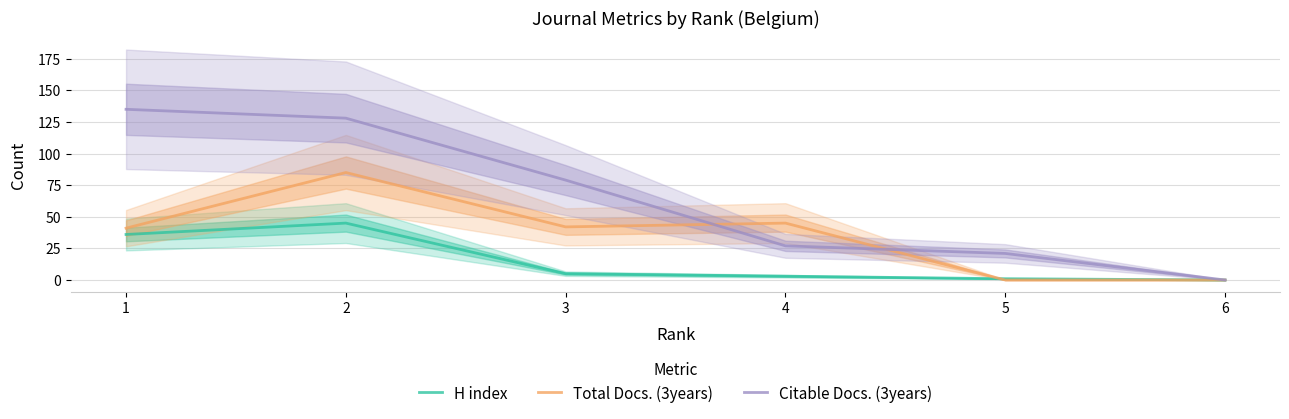

In Total Docs. (3years), how many points are higher than both neighbors (excluding endpoints)?

2